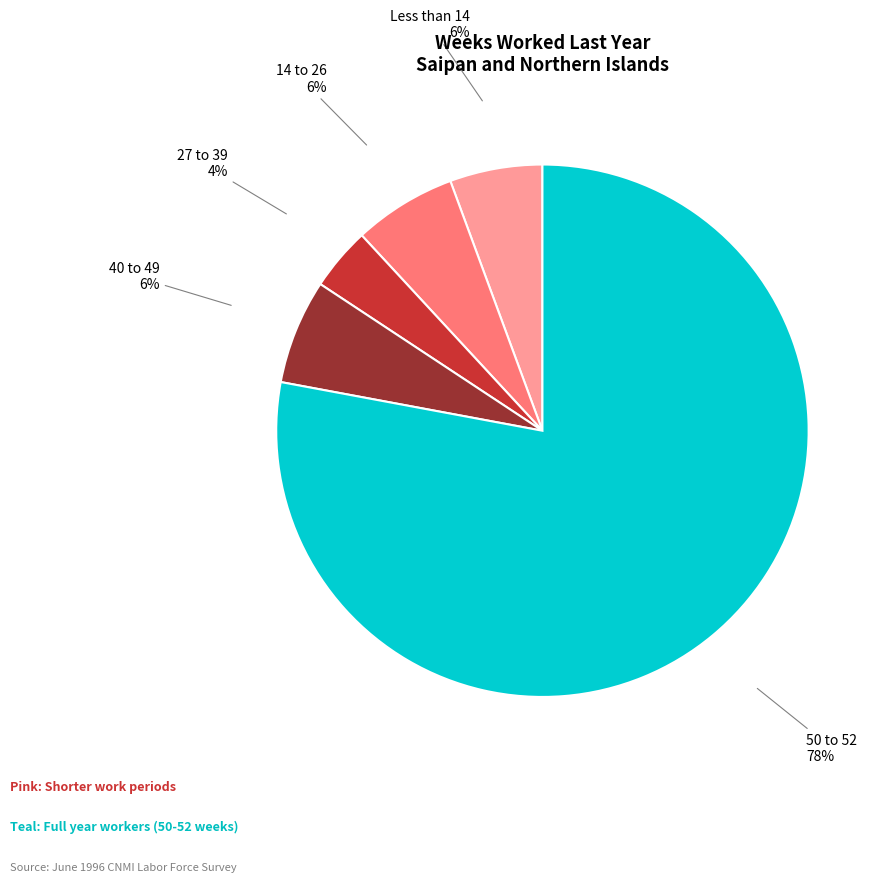

How many slices are in this pie chart?

5